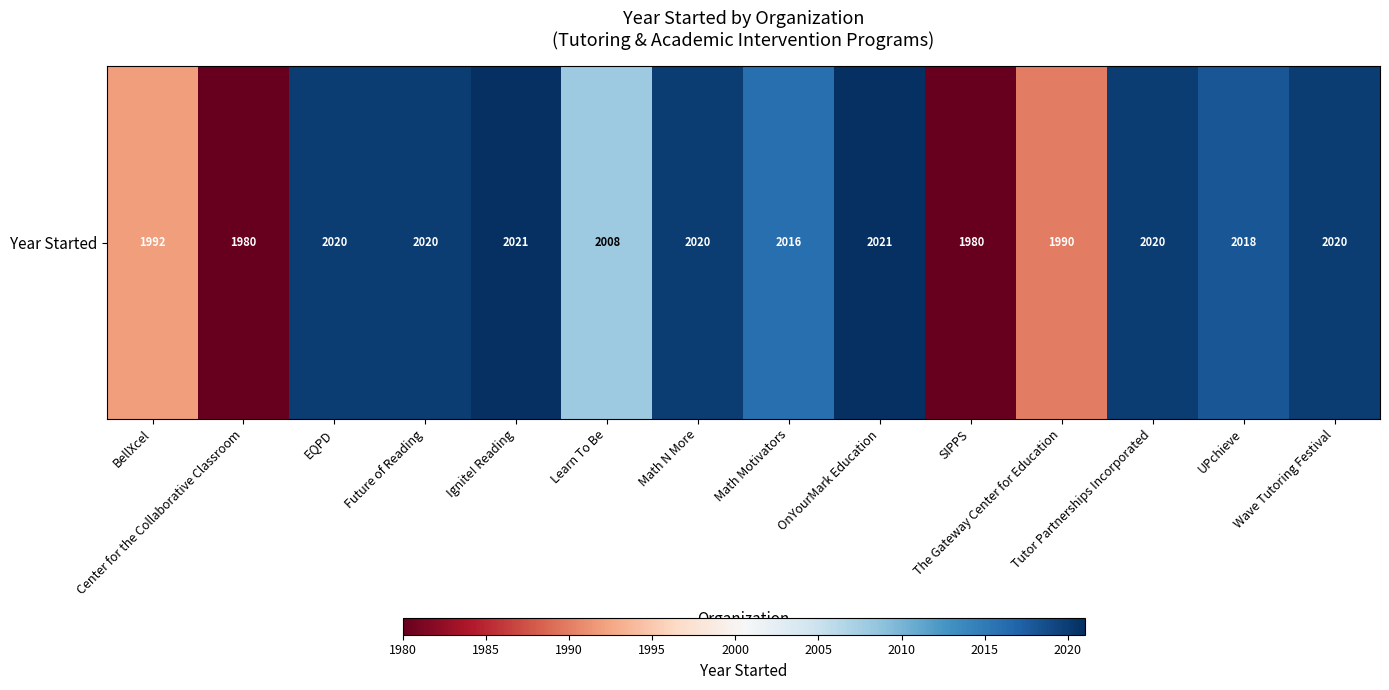

Count the number of categories in the chart.

14